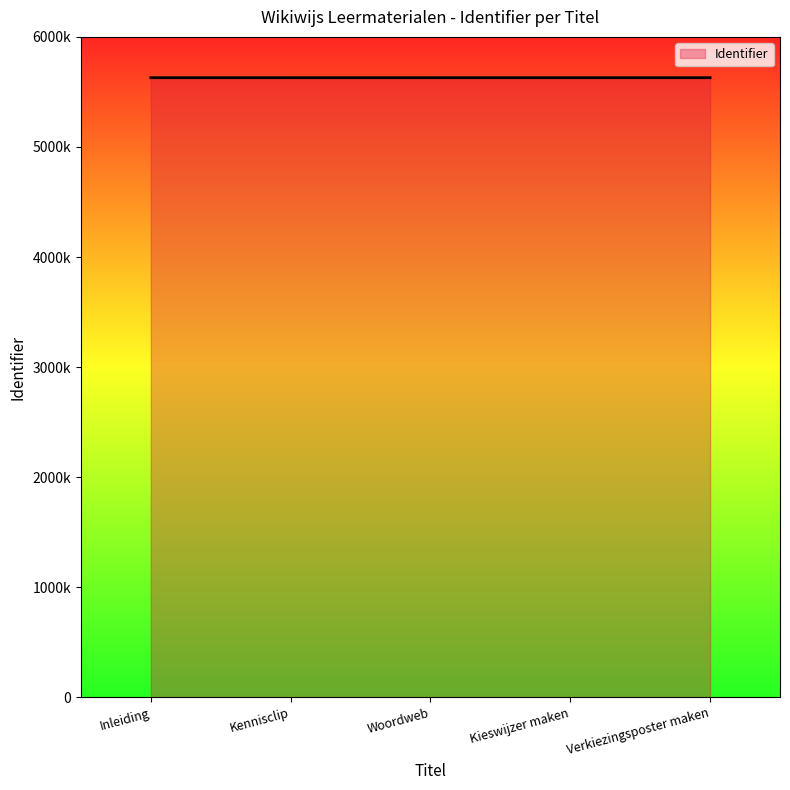

Does the chart display data point markers on the line(s)?

No